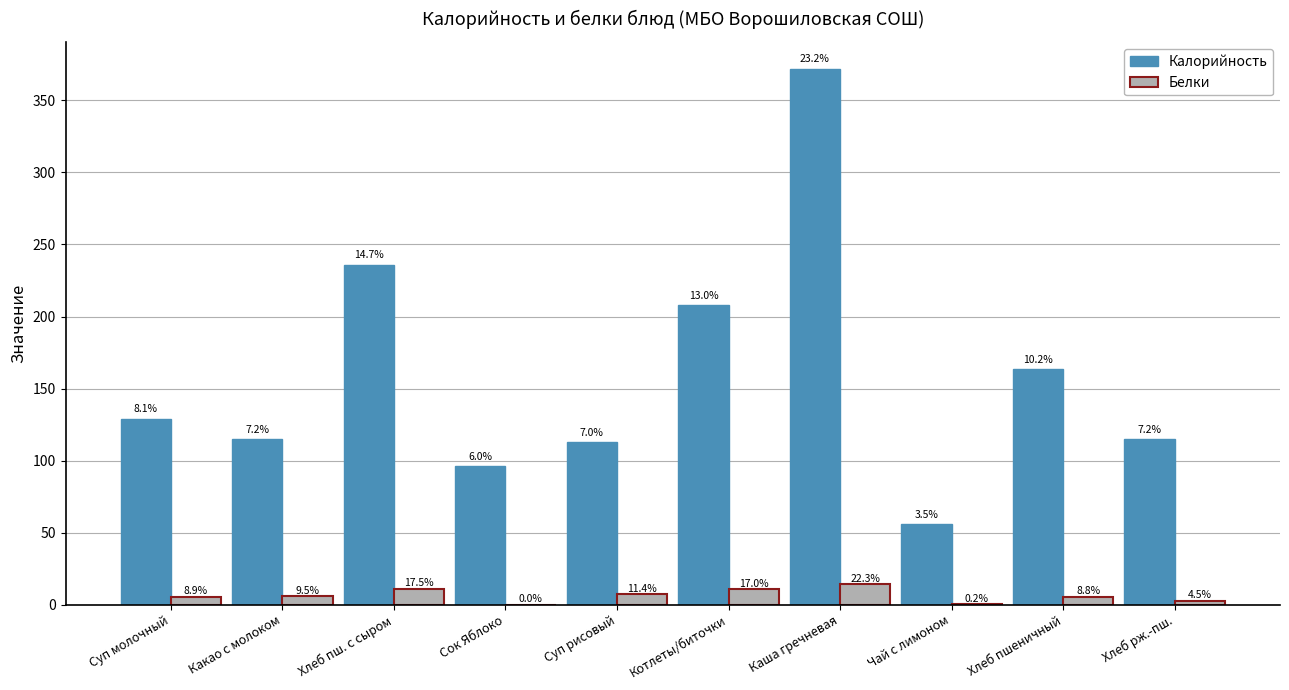

Which series changed the most between Каша гречневая and Хлеб пшеничный?

Калорийность